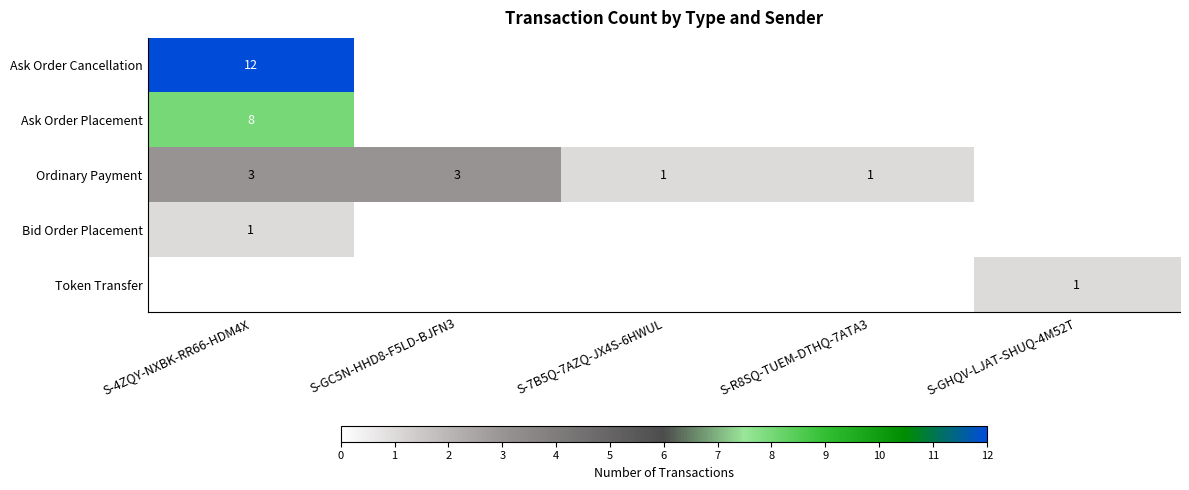

True or false: Ordinary Payment has a value of 3 at S-4ZQY-NXBK-RR66-HDM4X.

True